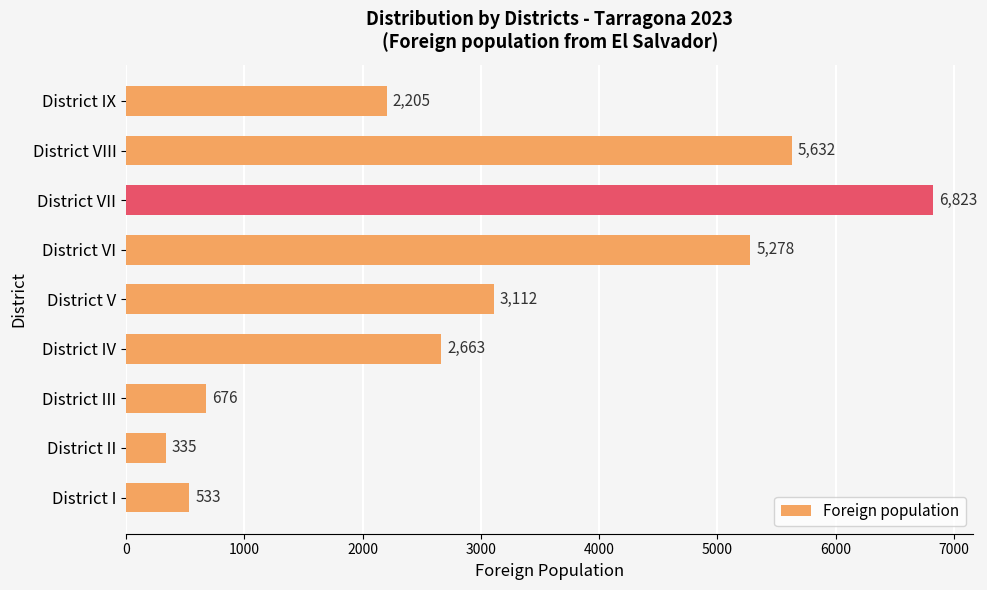

Does the chart contain any negative values?

No